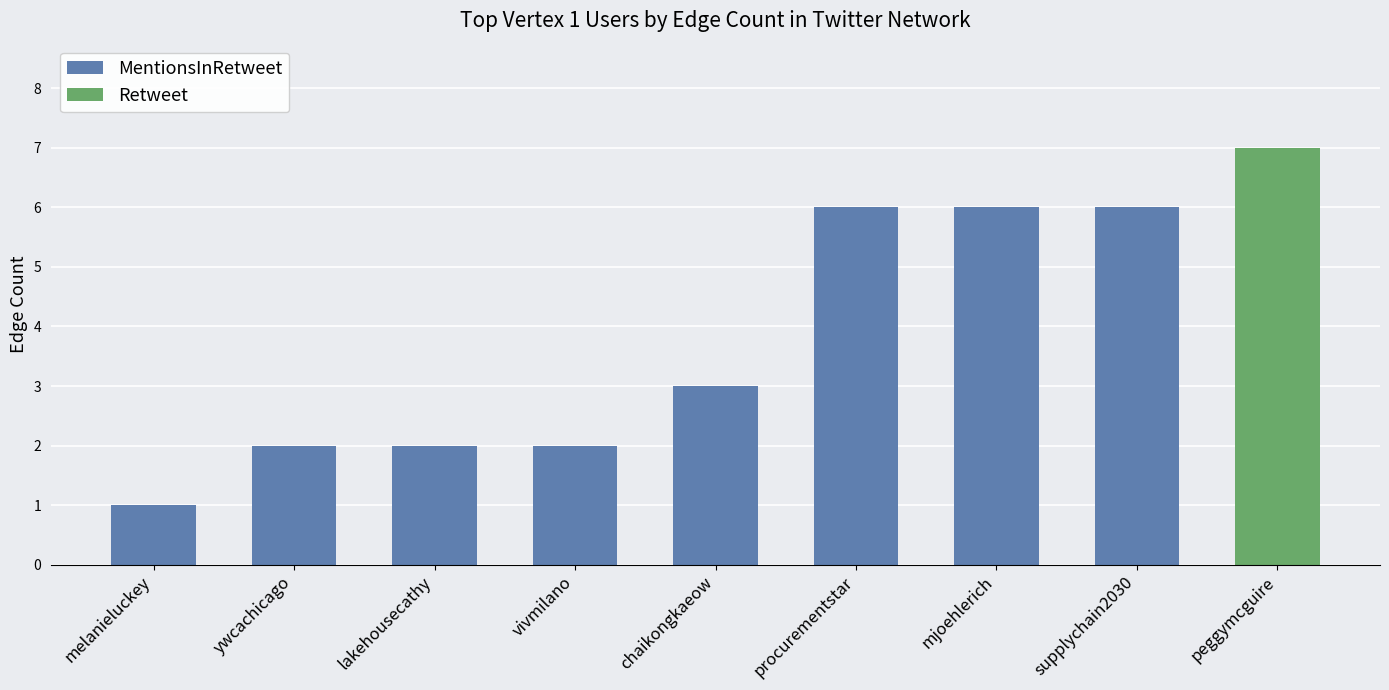

Read the value at mjoehlerich.

6